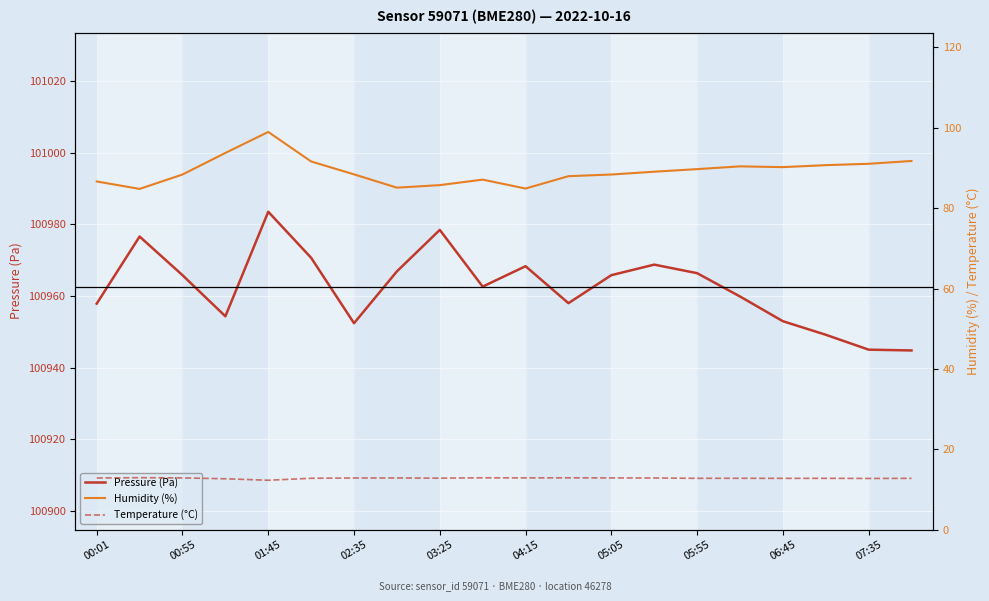

How many interior local valleys does the Humidity (%) series have?

4